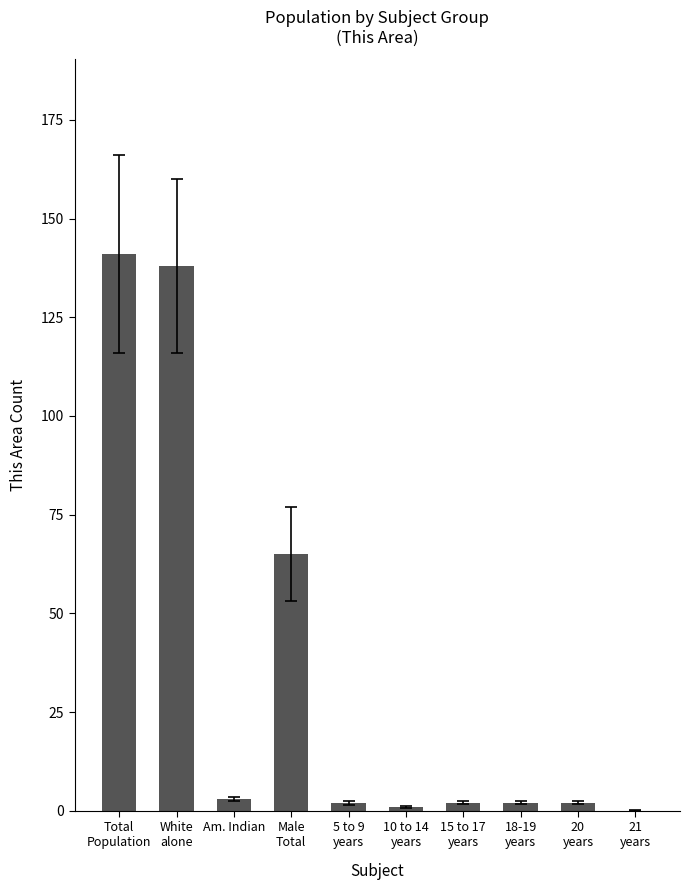

Reading left to right, list all the values displayed in this chart.

Total
Population=141	White
alone=138	Am. Indian=3	Male
Total=65	5 to 9
years=2	10 to 14
years=1	15 to 17
years=2	18-19
years=2	20
years=2	21
years=0